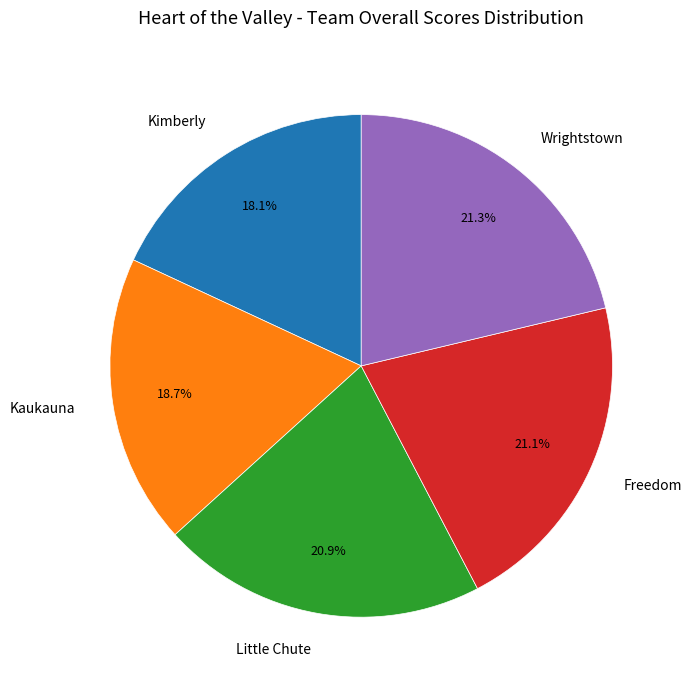

Does Kimberly account for over 50% of the chart?

No